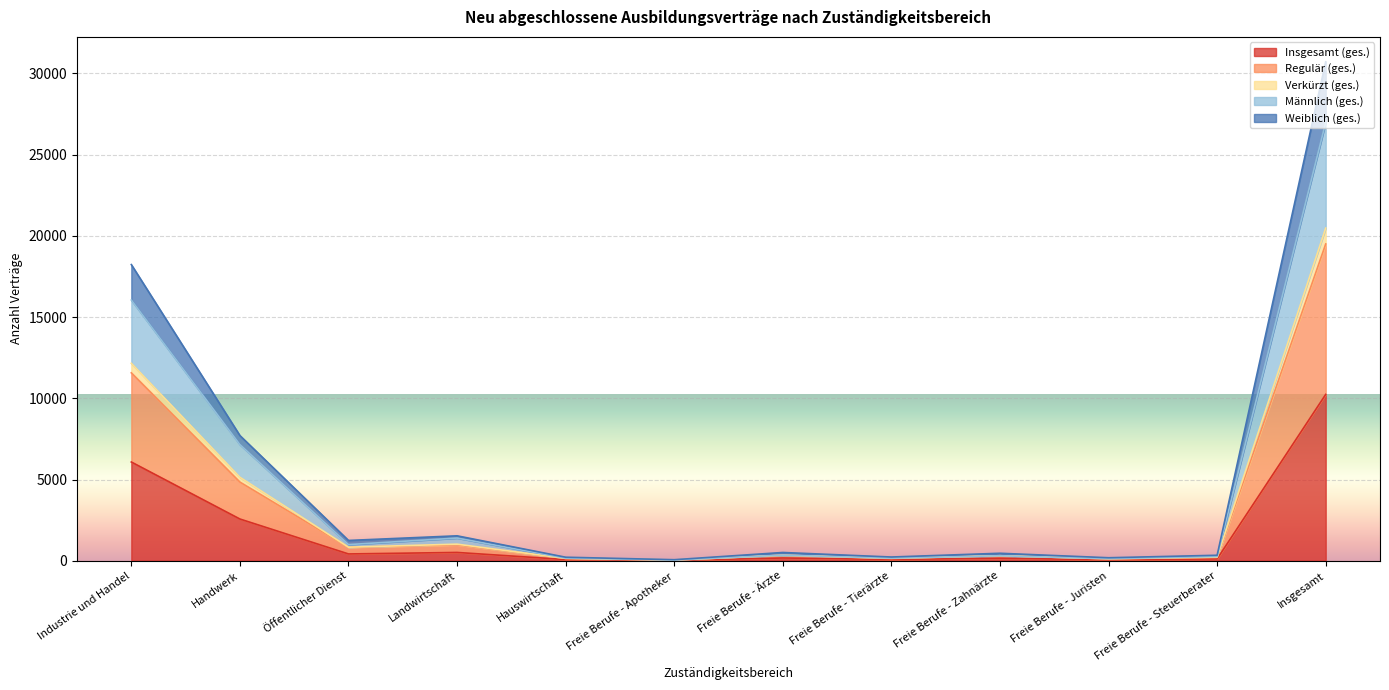

What is the difference between the highest and lowest values at Freie Berufe - Apotheker?

42